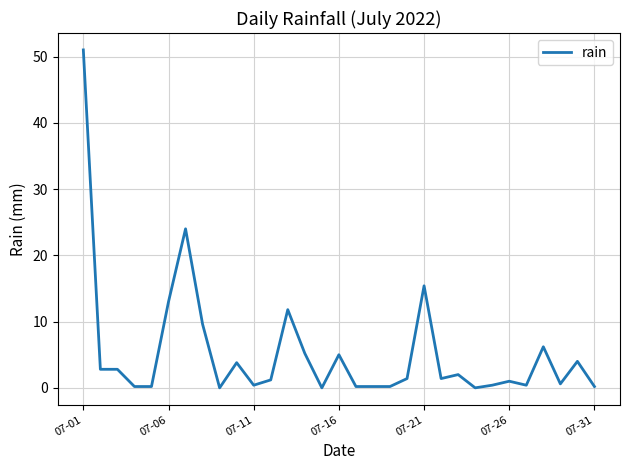

What is the greatest value displayed?

51.0